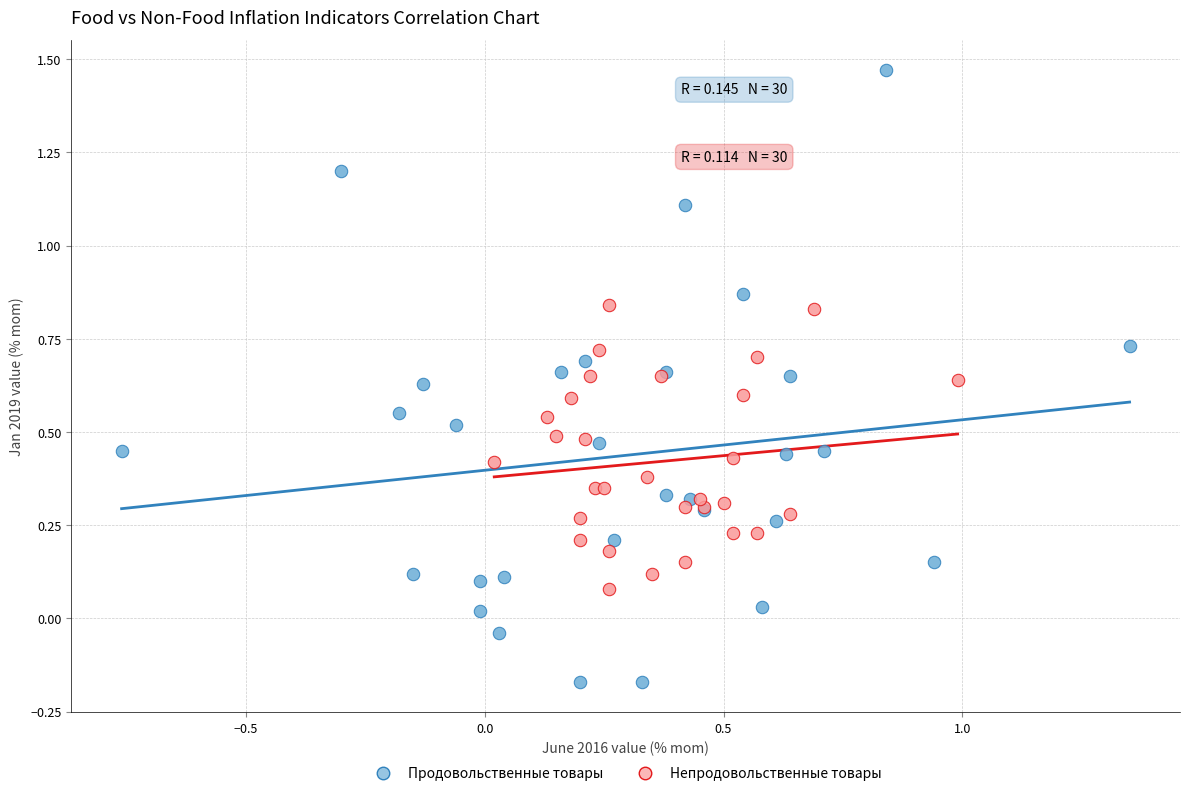

Which series reaches the minimum Y coordinate?

Продовольственные товары